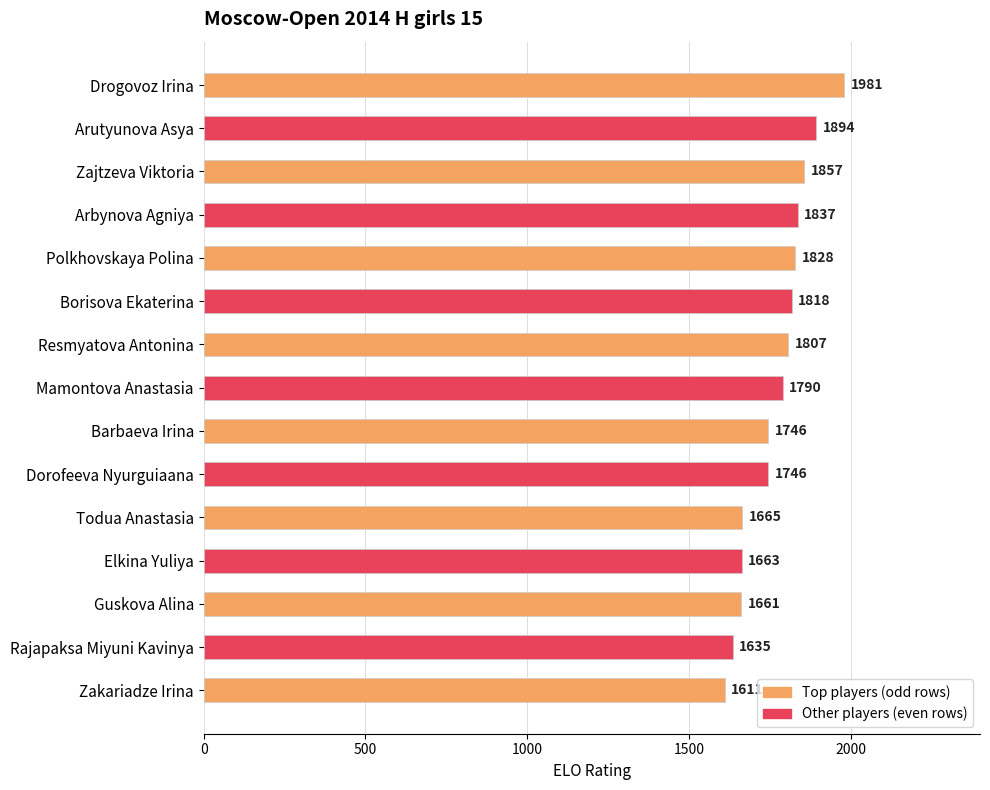

What position from the bottom is Guskova Alina?

3